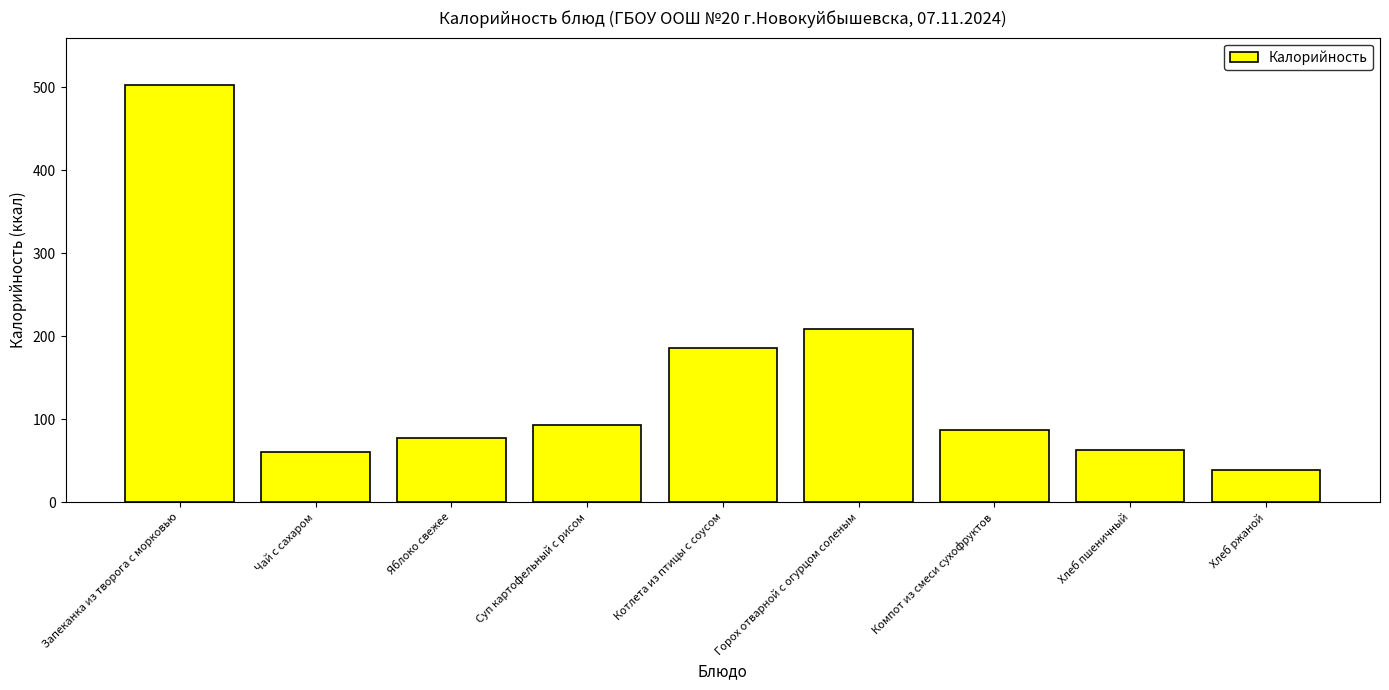

The chart shows a value of 186.0 at Котлета из птицы с соусом. True or false?

True